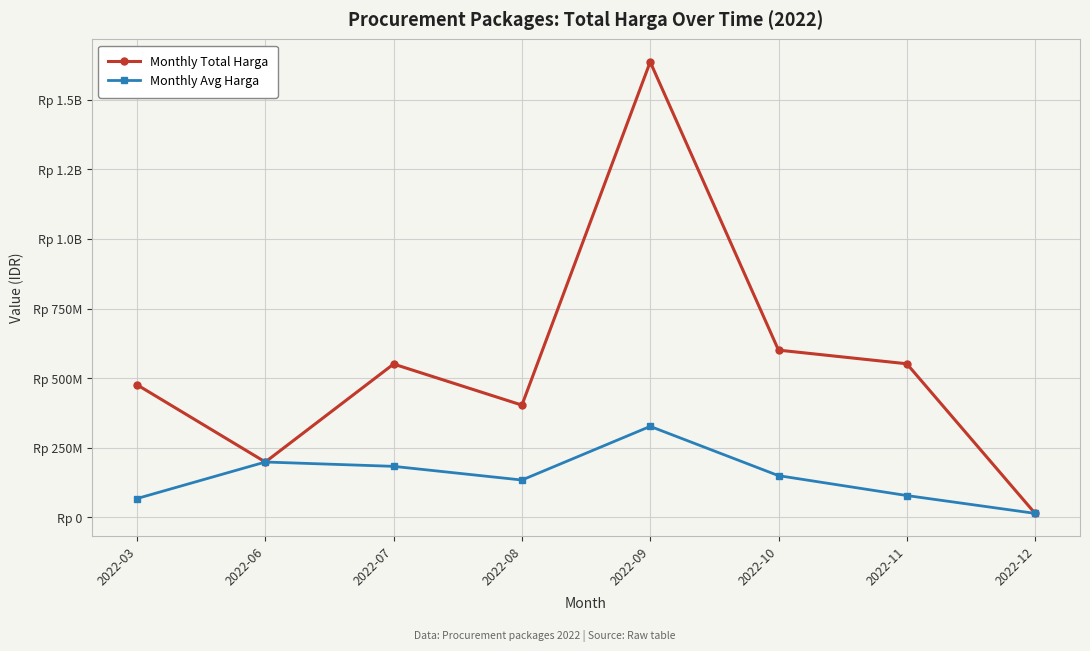

Does the chart have visible grid lines?

Yes